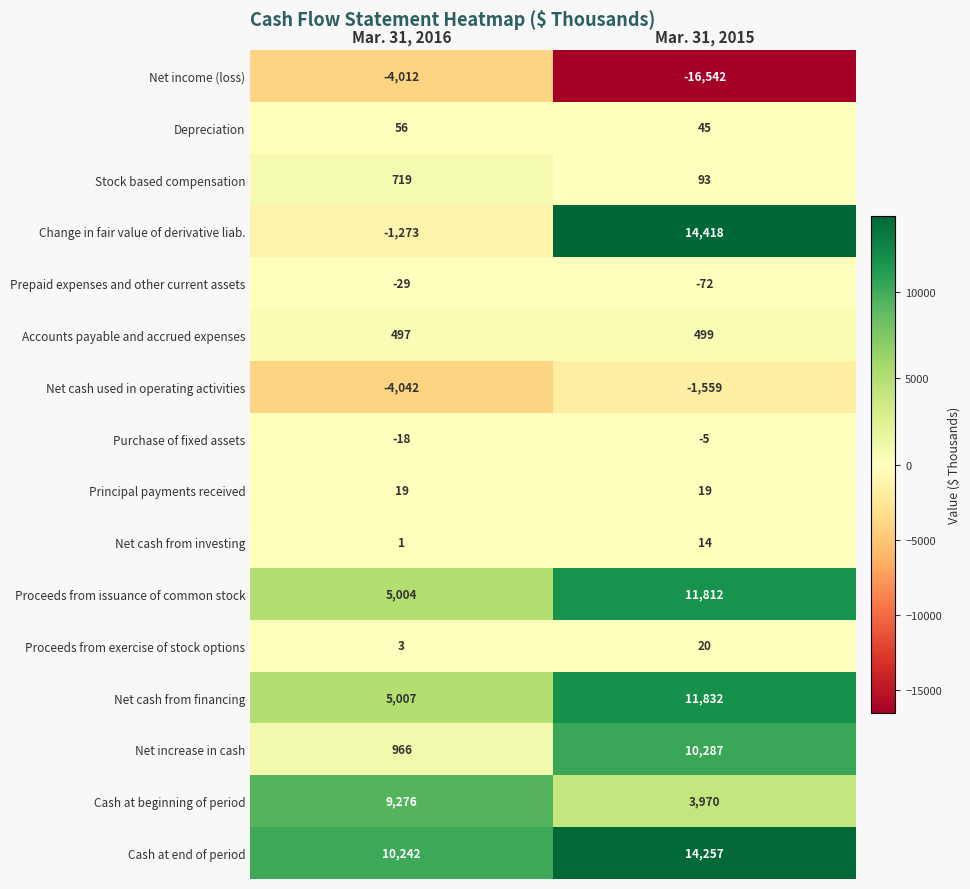

Where is Depreciation nearest to the value 50?

Mar. 31, 2015